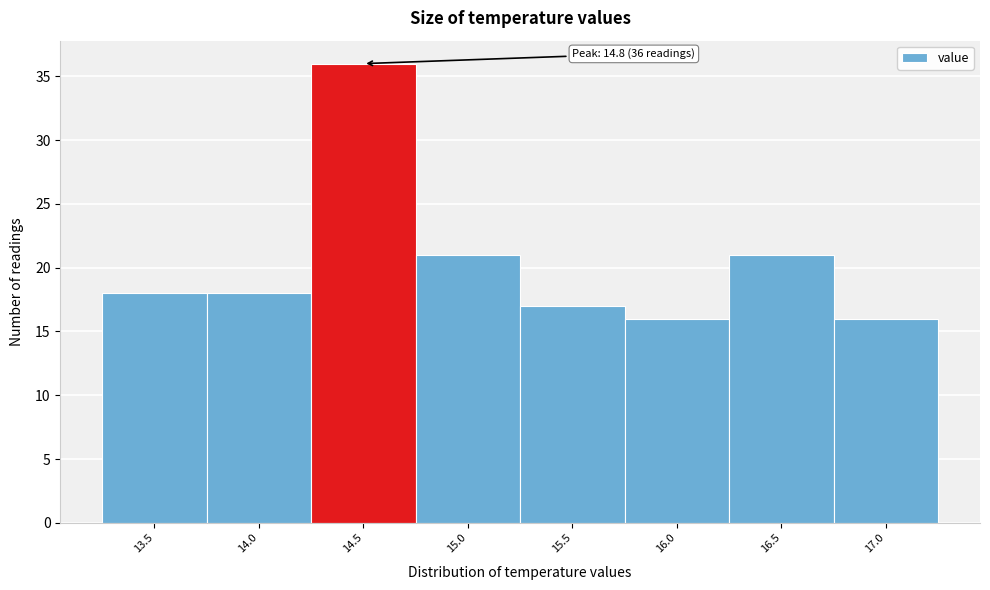

Reading right to left, what are all the values shown in this chart?

17.0=16	16.5=21	16.0=16	15.5=17	15.0=21	14.5=36	14.0=18	13.5=18